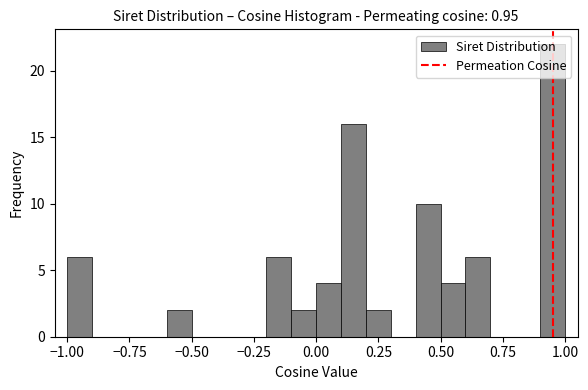

Around what value on the x-axis is the tallest bar? Give the approximate position of its centre, as read against the axis.

0.95